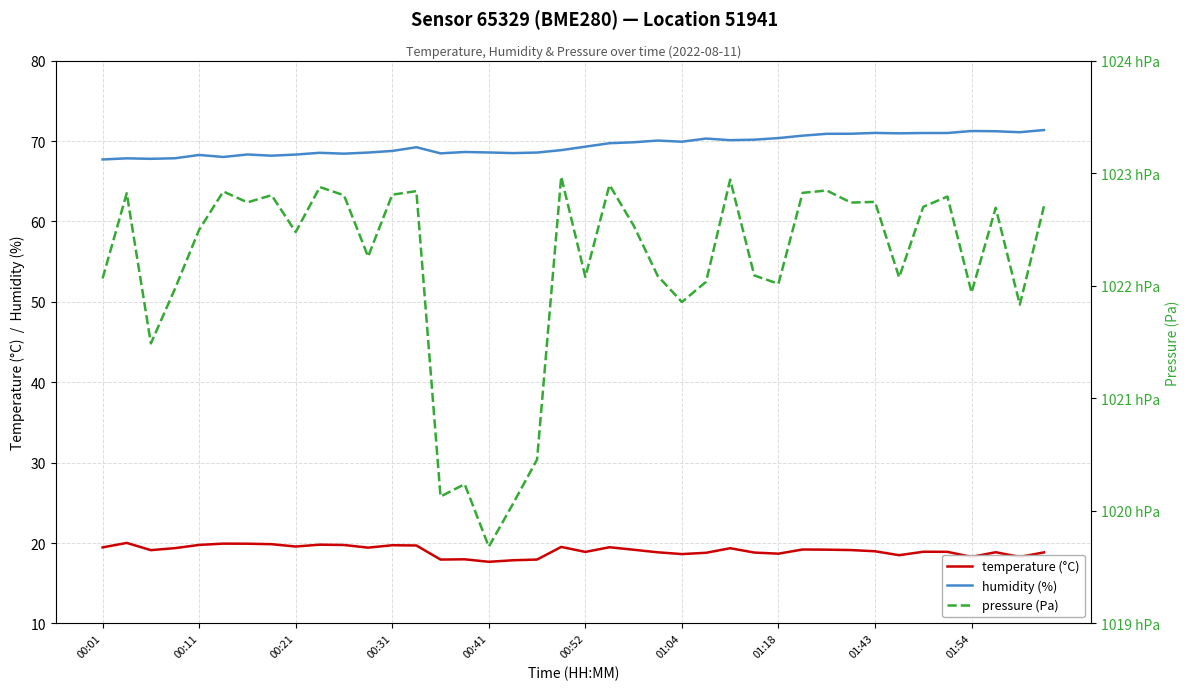

True or false: temperature (°C) and humidity (%) cross at least once.

False